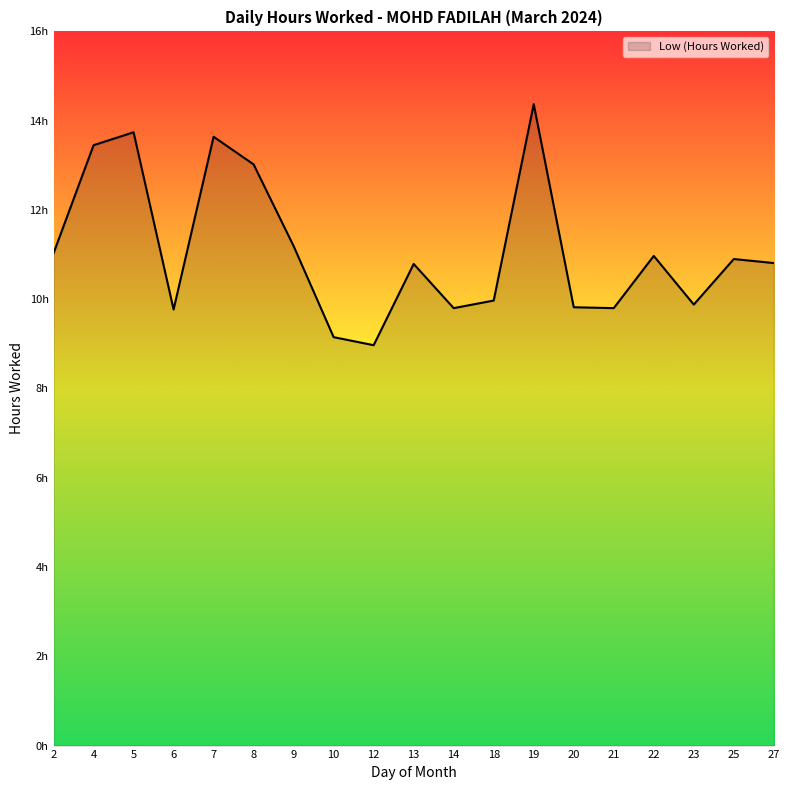

Does the chart display data point markers on the line(s)?

No